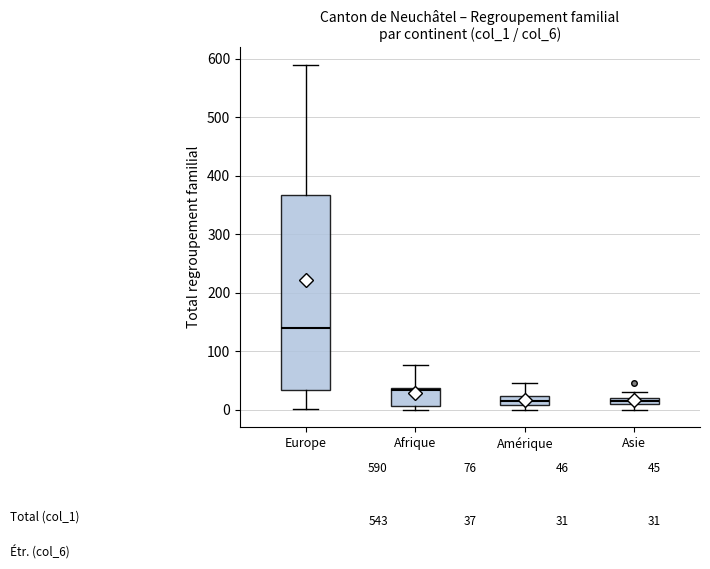

Comparing the boxes themselves (not the whiskers), which one is the tallest?

Europe